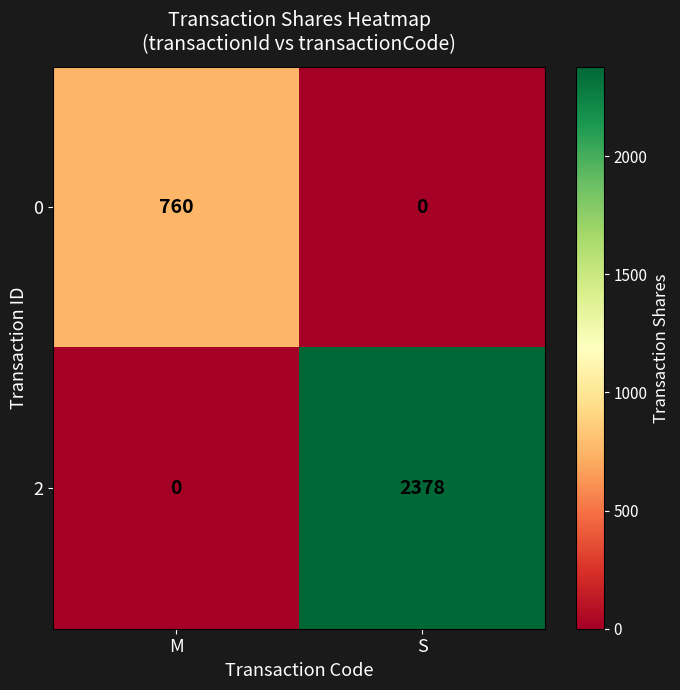

Reading right to left, what are all the values shown in this chart?

0: S=0	M=760
2: S=2378	M=0